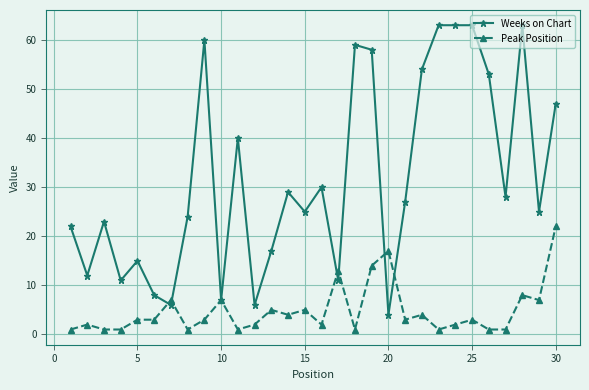

True or false: Peak Position has more than 2 points higher than both neighbors.

True